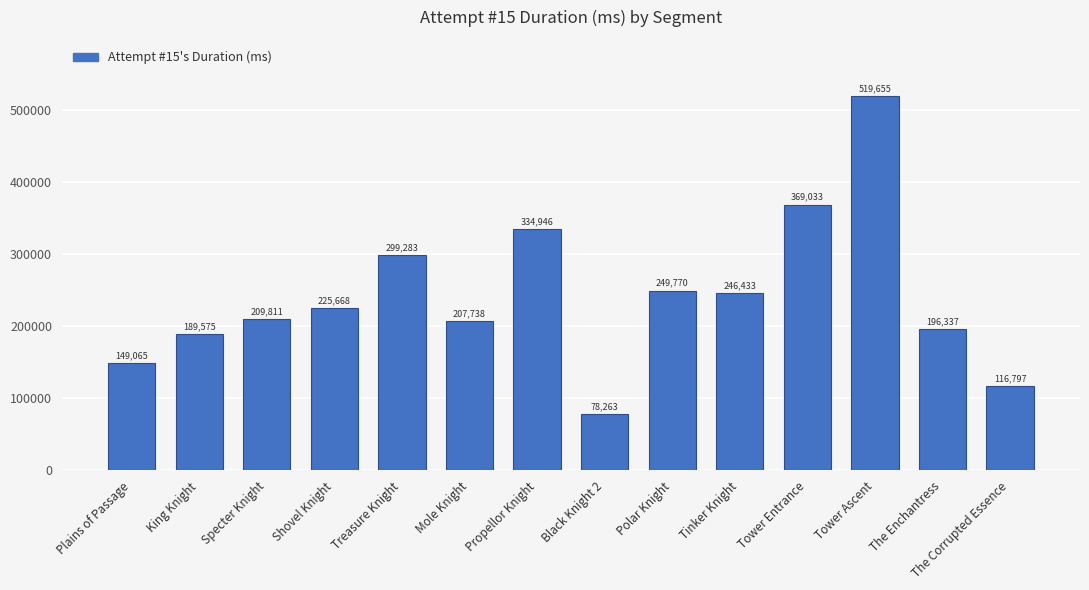

What is the difference between the maximum and minimum values?

441392